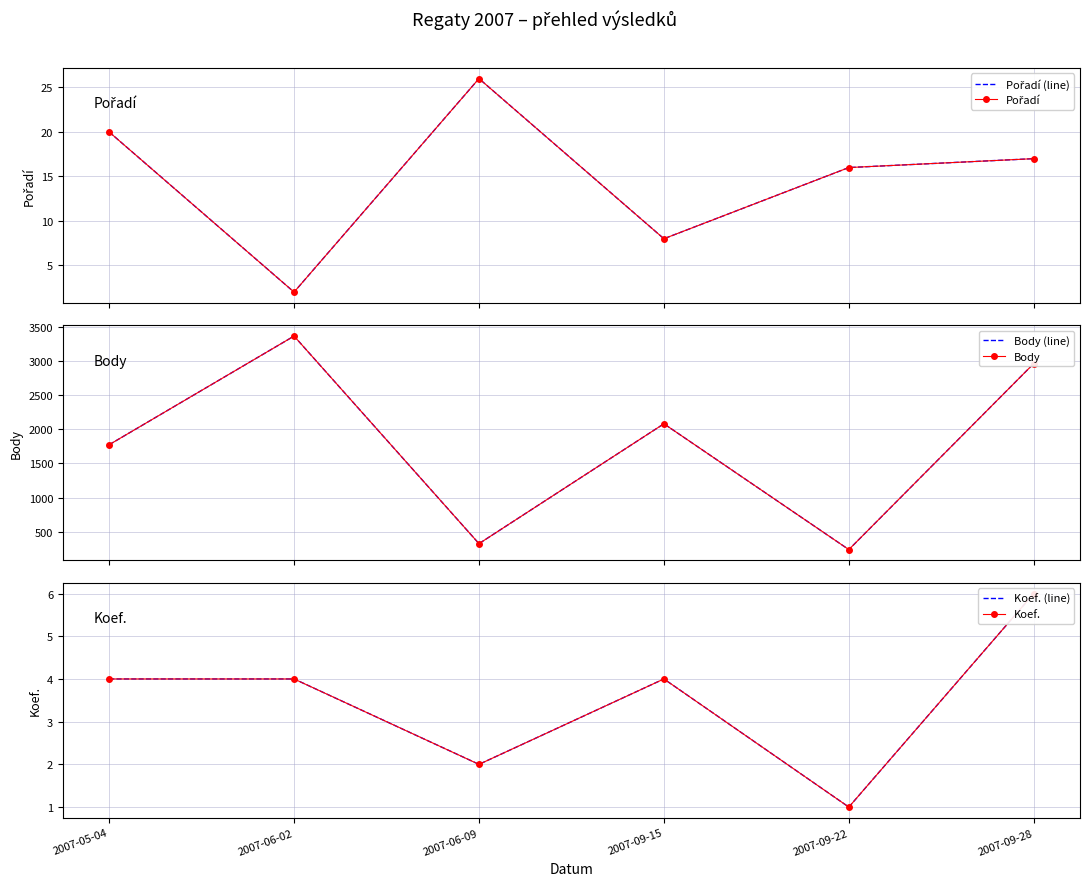

At which category is the sum across all series the highest?

2007-06-02